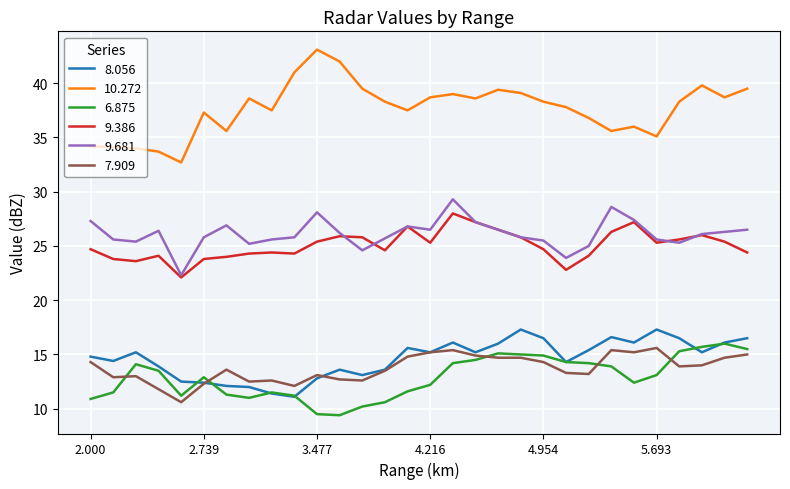

Which series has the largest total across all categories?

10.272